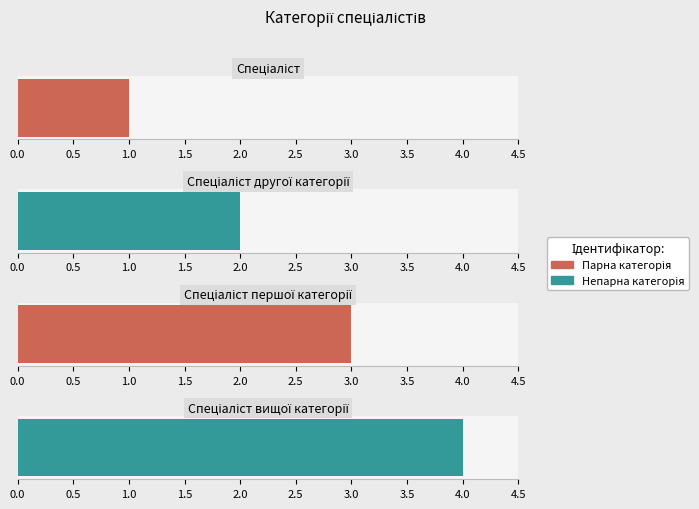

Reading left to right, extract all data points from this chart.

Спеціаліст=1	Спеціаліст другої категорії=2	Спеціаліст першої категорії=3	Спеціаліст вищої категорії=4